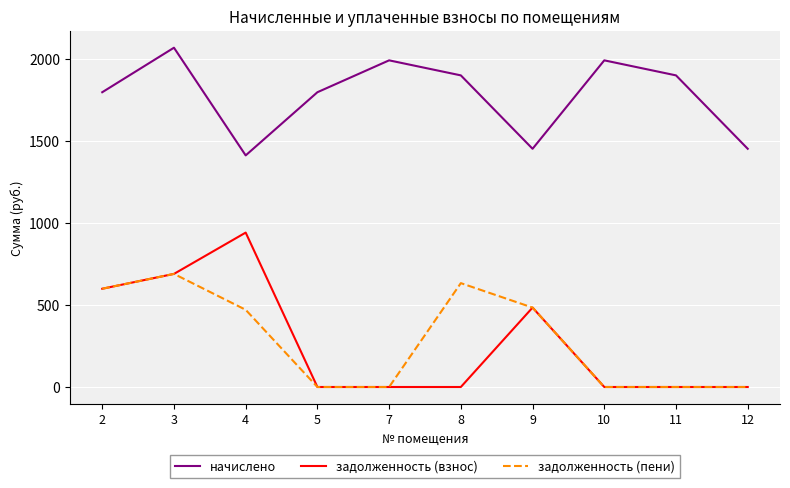

Reading right to left, transcribe all the data shown in this chart.

начислено: 1451.7	1899.0	1990.7	1451.7	1899.0	1990.7	1796.3	1411.4	2067.6	1796.3
задолженность (взнос): 0.0	0.0	0.0	483.9	0.0	0.0	0.0	940.9	689.2	598.8
задолженность (пени): 0.0	0.0	0.0	483.9	633.0	0.0	0.0	470.5	689.2	598.8